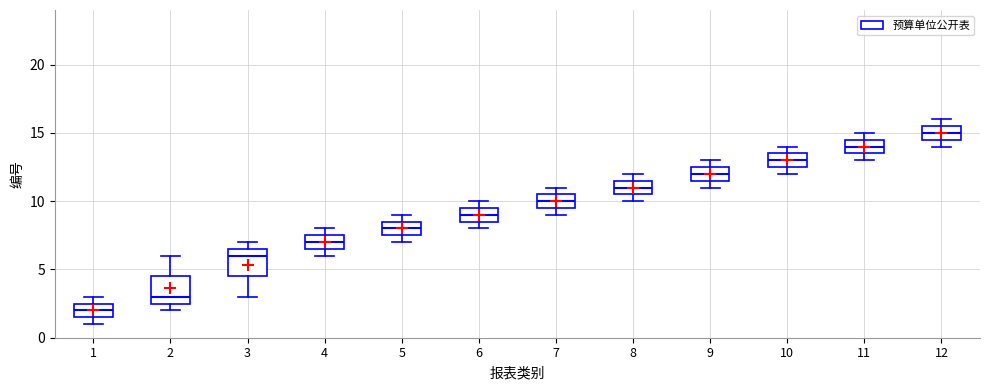

Reading left to right, read every box against the y-axis: the position of its median line, the range the box covers, and the ends of its whiskers. The values are not printed on the chart, so give them approximately, as read against the axis.

1: median 2.0, box 1.5 to 2.5, whiskers 1.0 to 3.0
2: median 3.0, box 2.5 to 4.5, whiskers 2.0 to 6.0
3: median 6.0, box 4.5 to 6.5, whiskers 3.0 to 7.0
4: median 7.0, box 6.5 to 7.5, whiskers 6.0 to 8.0
5: median 8.0, box 7.5 to 8.5, whiskers 7.0 to 9.0
6: median 9.0, box 8.5 to 9.5, whiskers 8.0 to 10.0
7: median 10.0, box 9.5 to 10.5, whiskers 9.0 to 11.0
8: median 11.0, box 10.5 to 11.5, whiskers 10.0 to 12.0
9: median 12.0, box 11.5 to 12.5, whiskers 11.0 to 13.0
10: median 13.0, box 12.5 to 13.5, whiskers 12.0 to 14.0
11: median 14.0, box 13.5 to 14.5, whiskers 13.0 to 15.0
12: median 15.0, box 14.5 to 15.5, whiskers 14.0 to 16.0